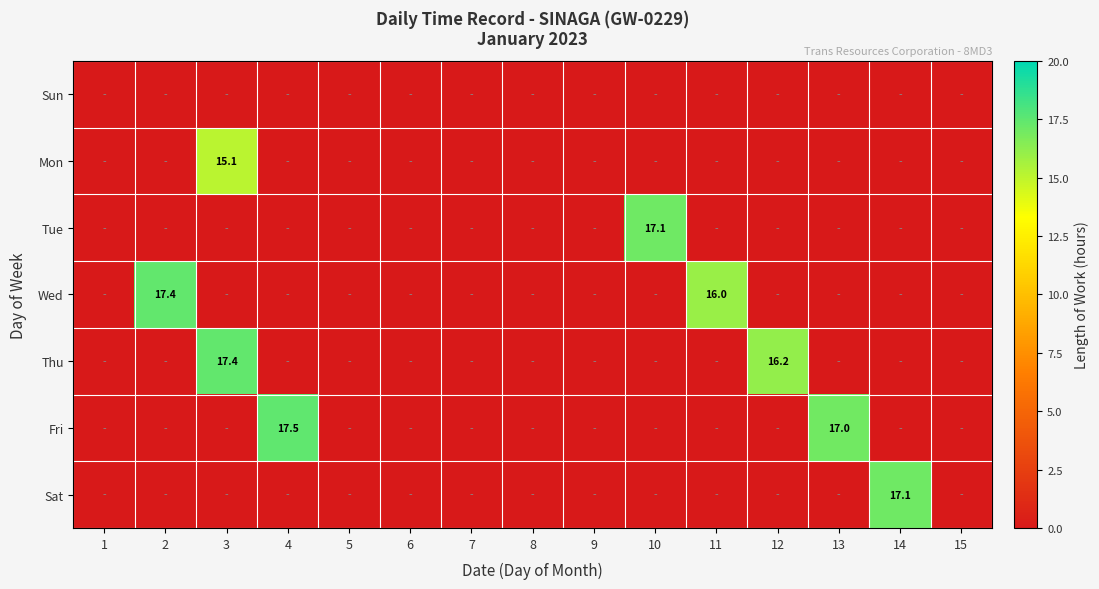

Between 3 and 12, which series saw the biggest shift?

Mon